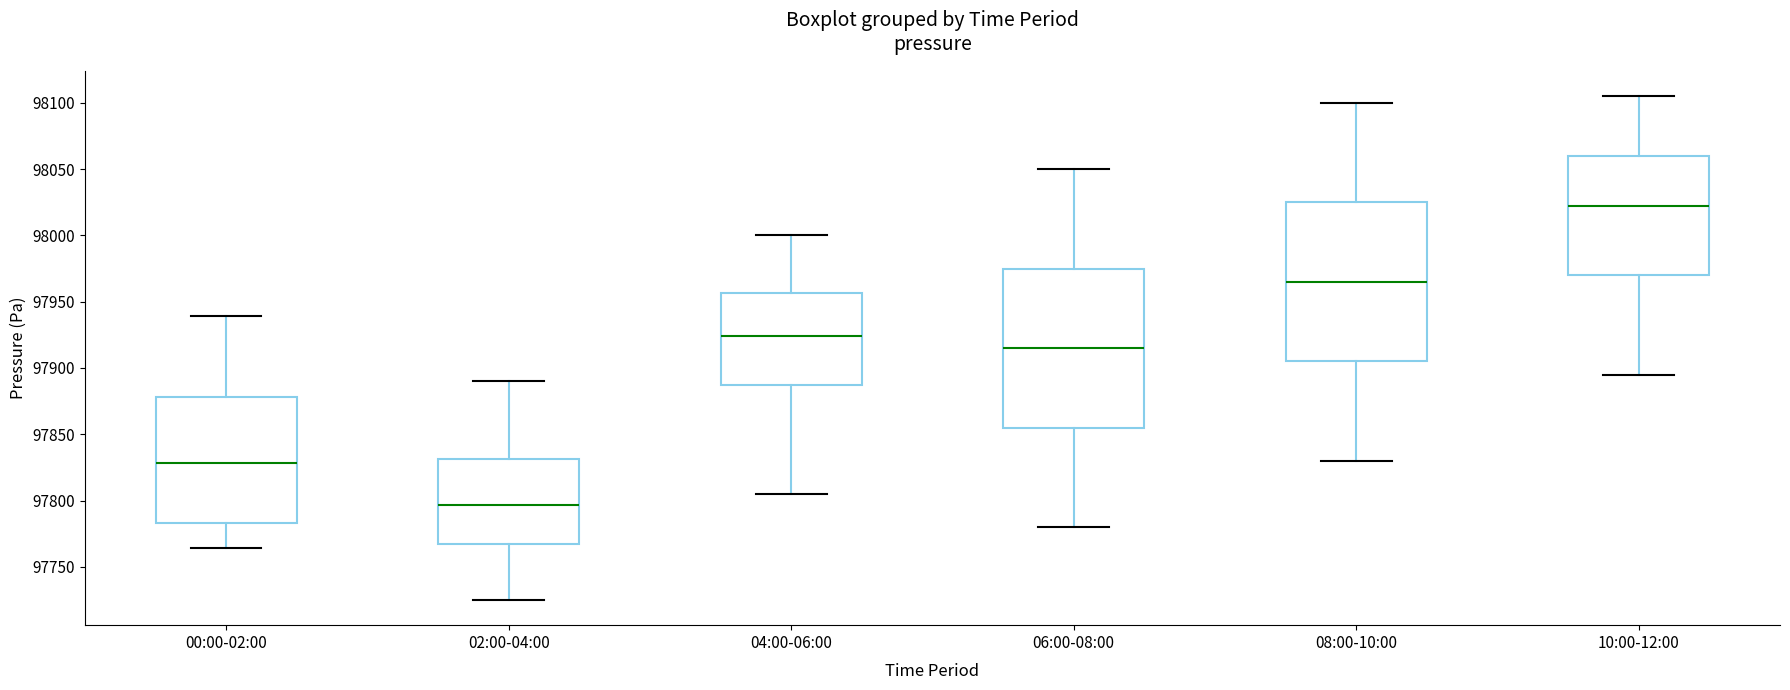

Where does the lower whisker of the box for 00:00-02:00 end on the y-axis? The values are not printed on the chart, so give them approximately, as read against the axis.

97765